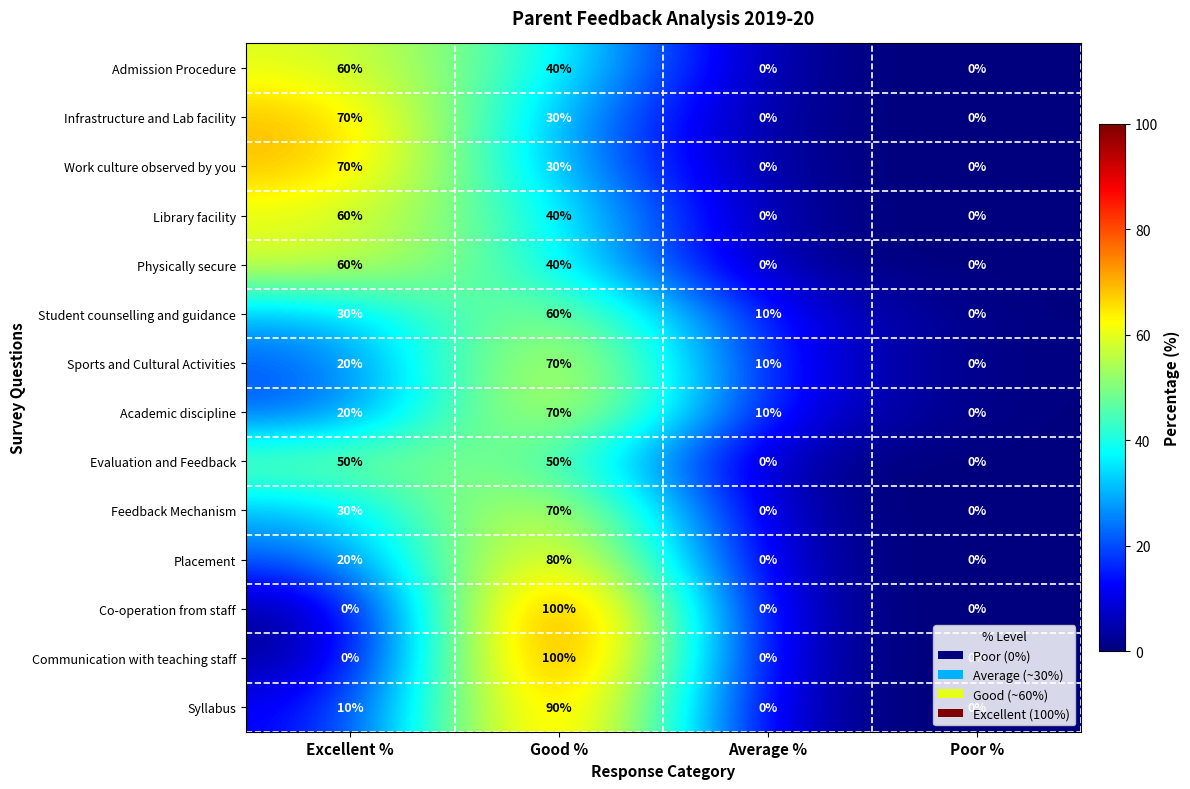

What is the spread (max minus min) of values at Average %?

10